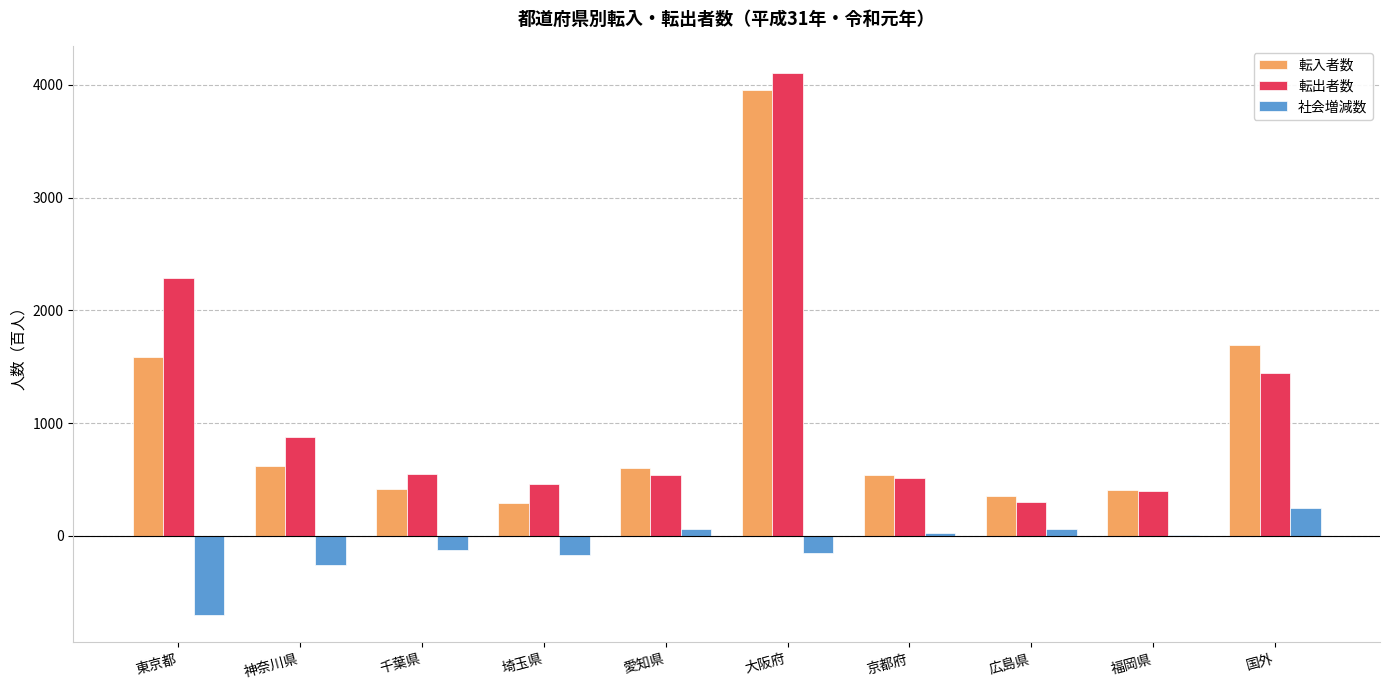

Which series changed the most between 京都府 and 福岡県?

転入者数